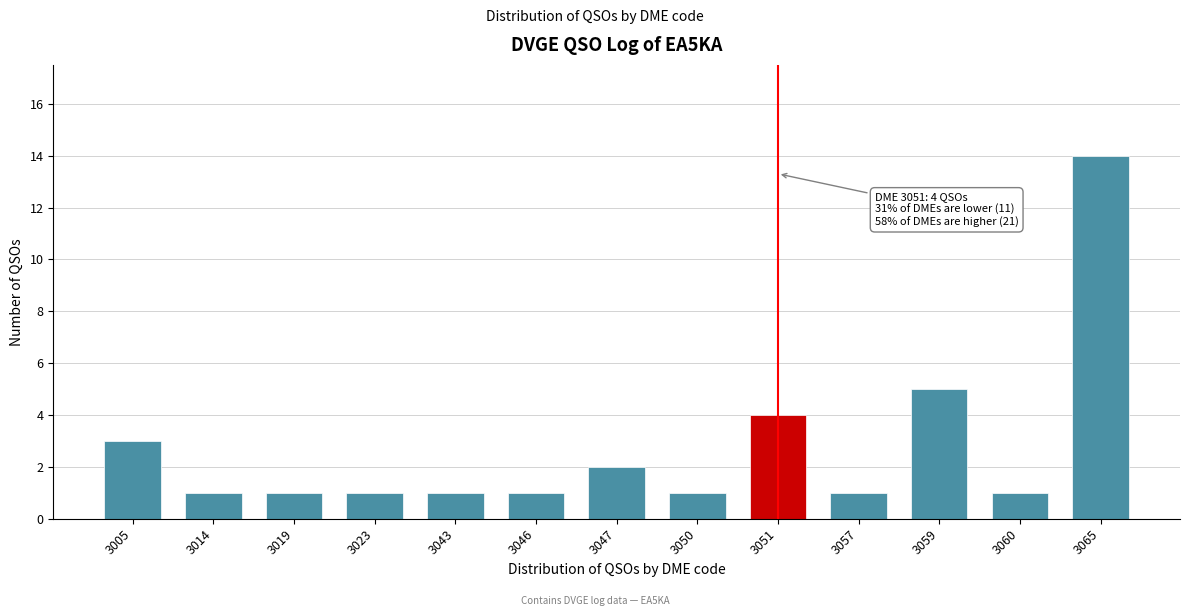

Reading right to left, list all the values displayed in this chart.

3065=14	3060=1	3059=5	3057=1	3051=4	3050=1	3047=2	3046=1	3043=1	3023=1	3019=1	3014=1	3005=3